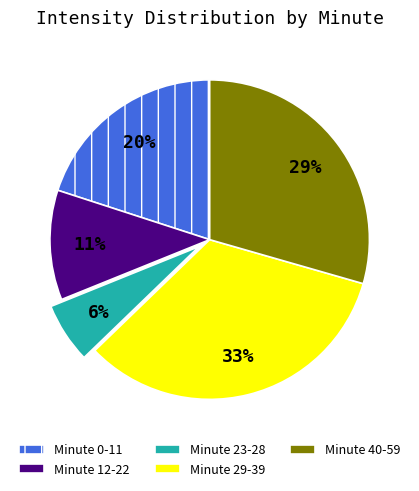

To the nearest percent, what is the difference between the largest and smallest slice percentages?

27%